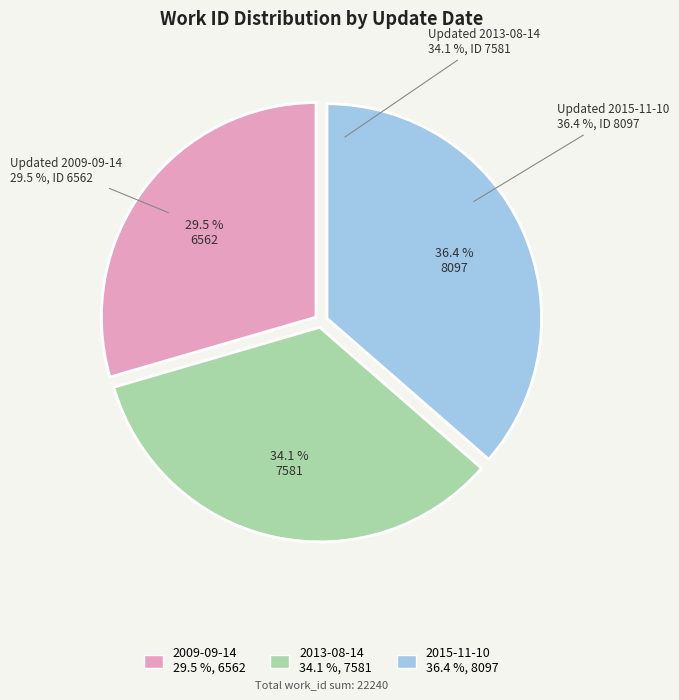

Is 2013-08-14 the majority of the pie?

No